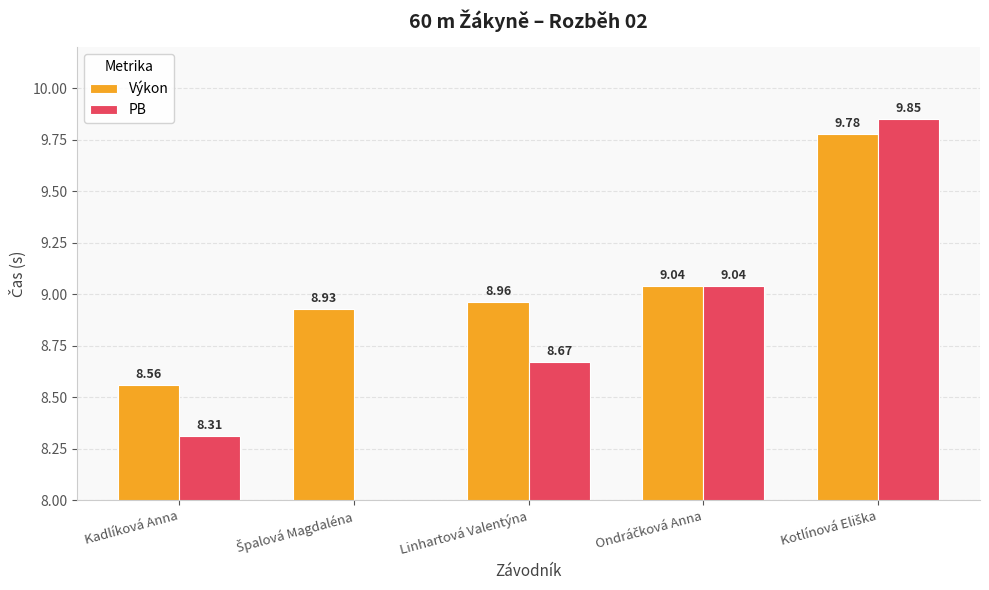

At which category does the chart reach its minimum across all series?

Kadlíková Anna